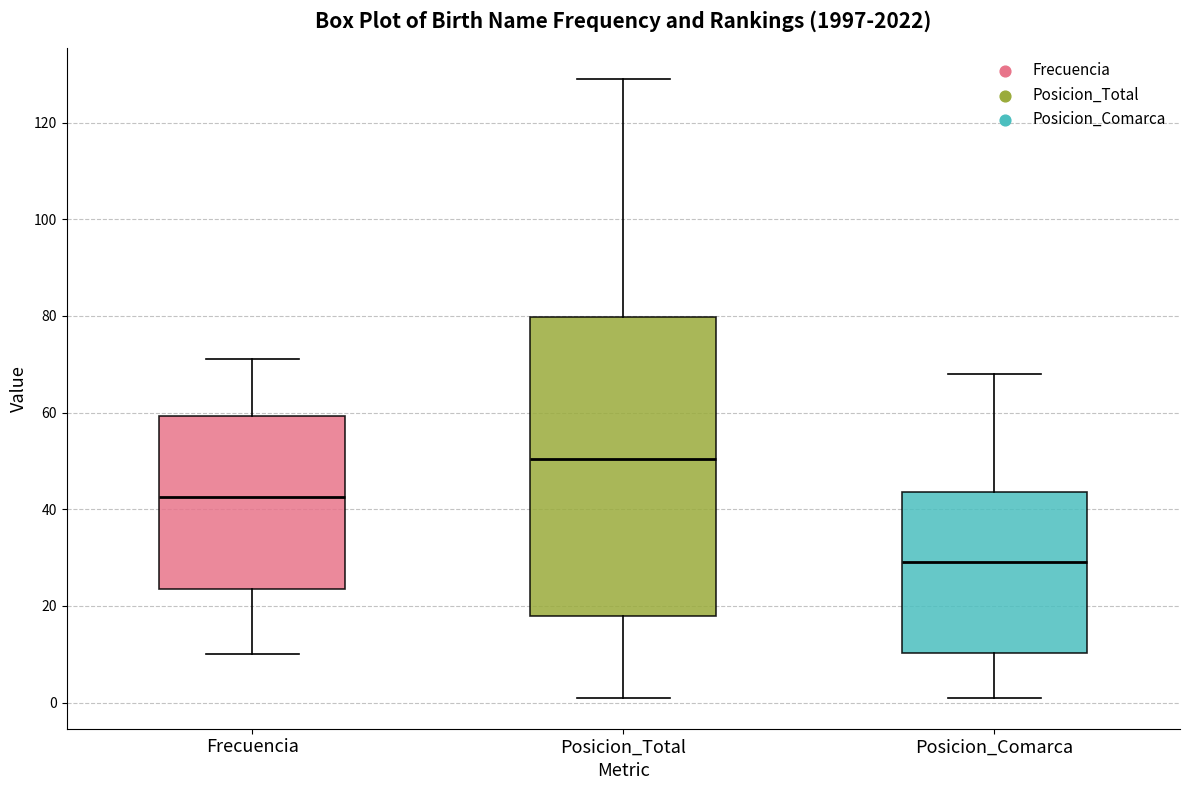

Which box has the lowest median line?

Posicion_Comarca